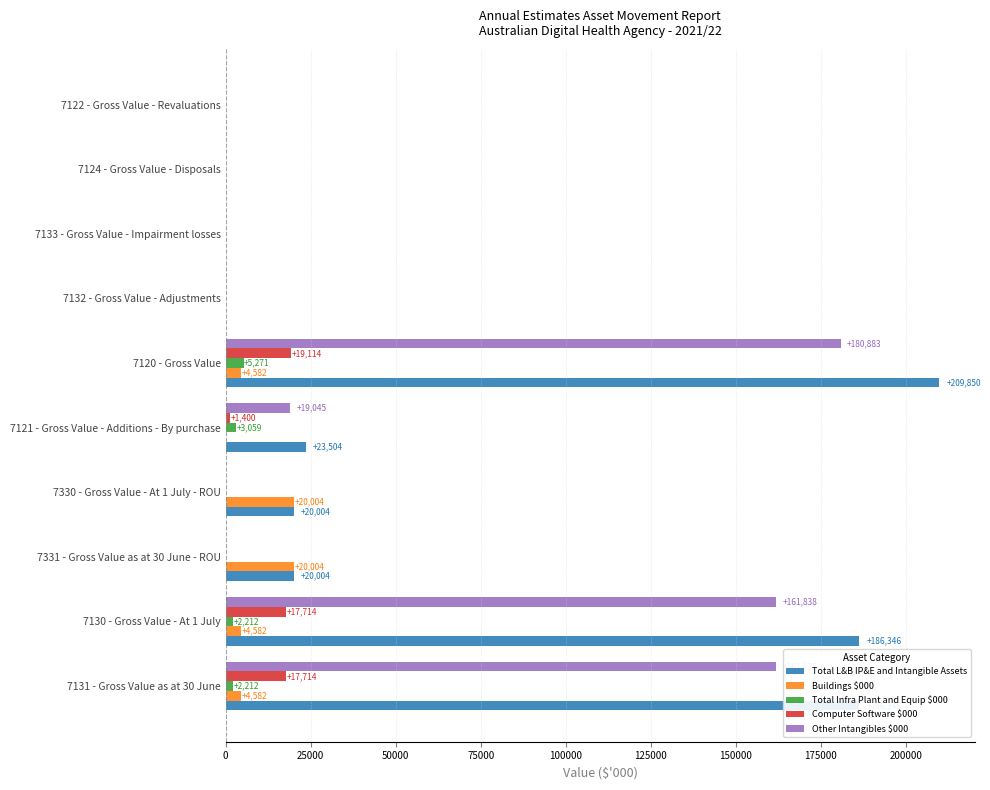

Is it true that Buildings $000 equals 0 at 7122 - Gross Value - Revaluations?

True